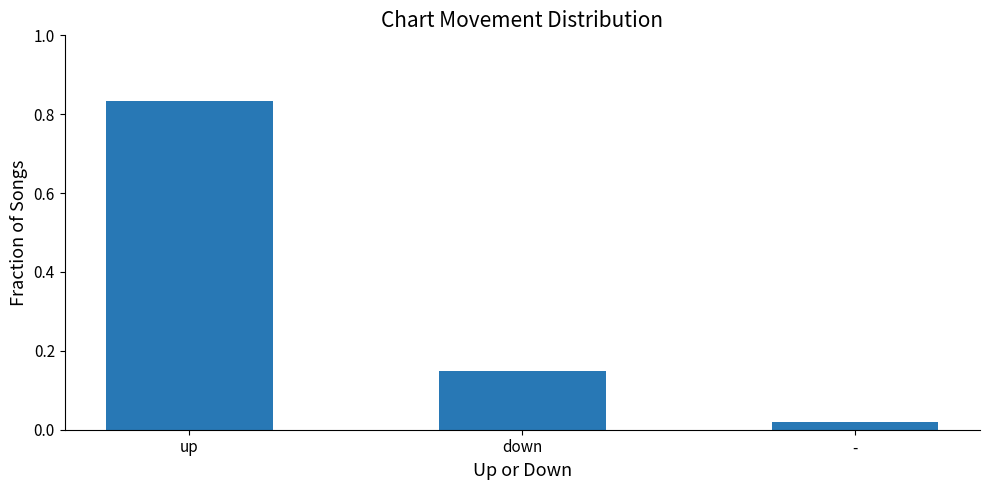

List the labels in order of value, smallest first.

-, down, up